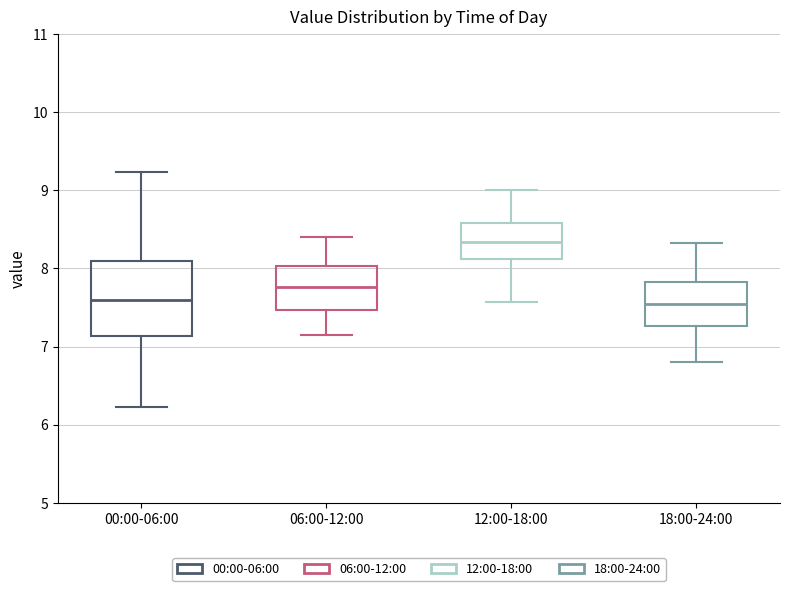

Which box's median line is the highest?

12:00-18:00